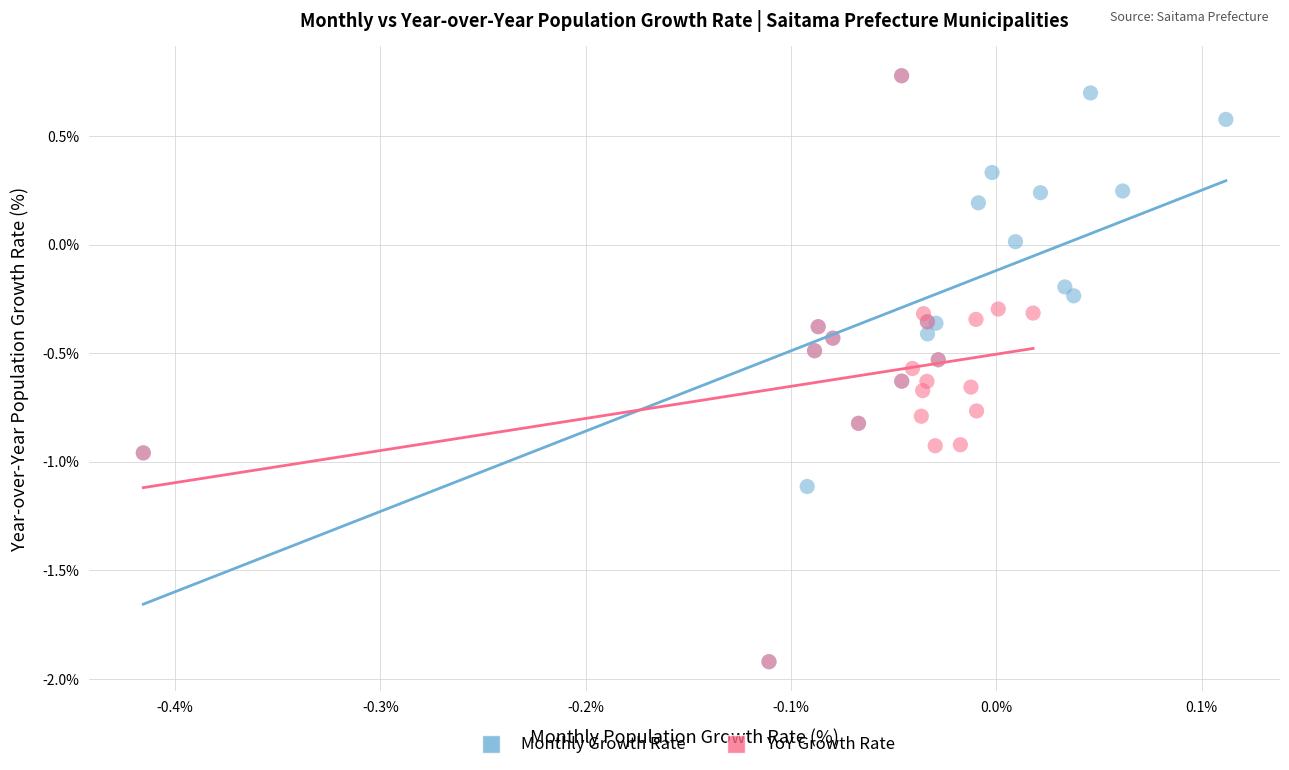

What are all the series names shown in the legend?

Monthly Growth Rate, YoY Growth Rate